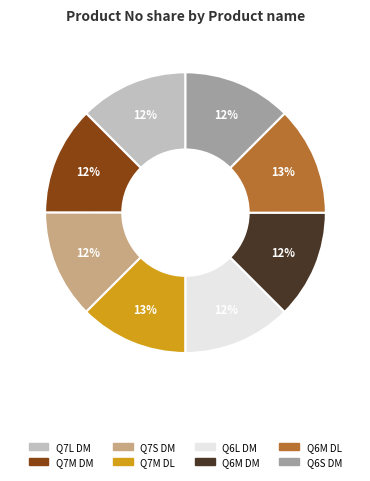

Is it true that Q7L DM is 12% of the pie?

True